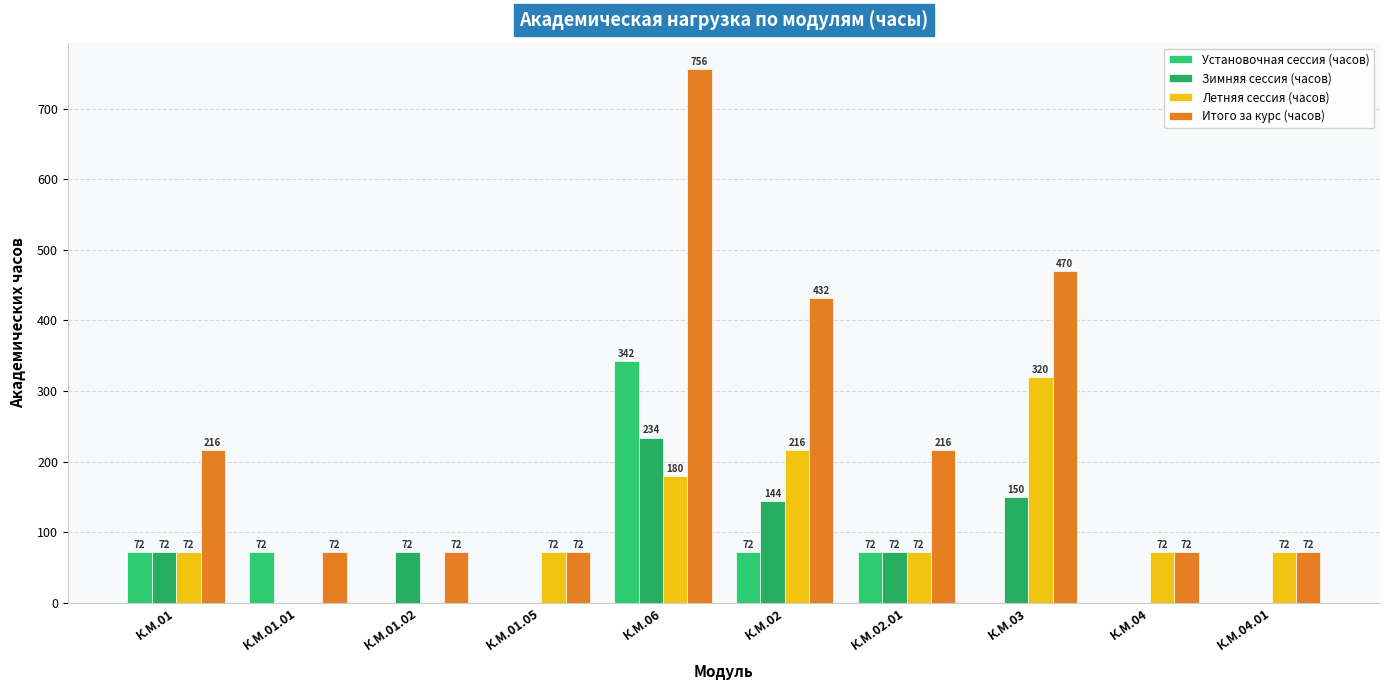

True or false: Летняя сессия (часов) has a value of 126 at К.М.04.01.

False